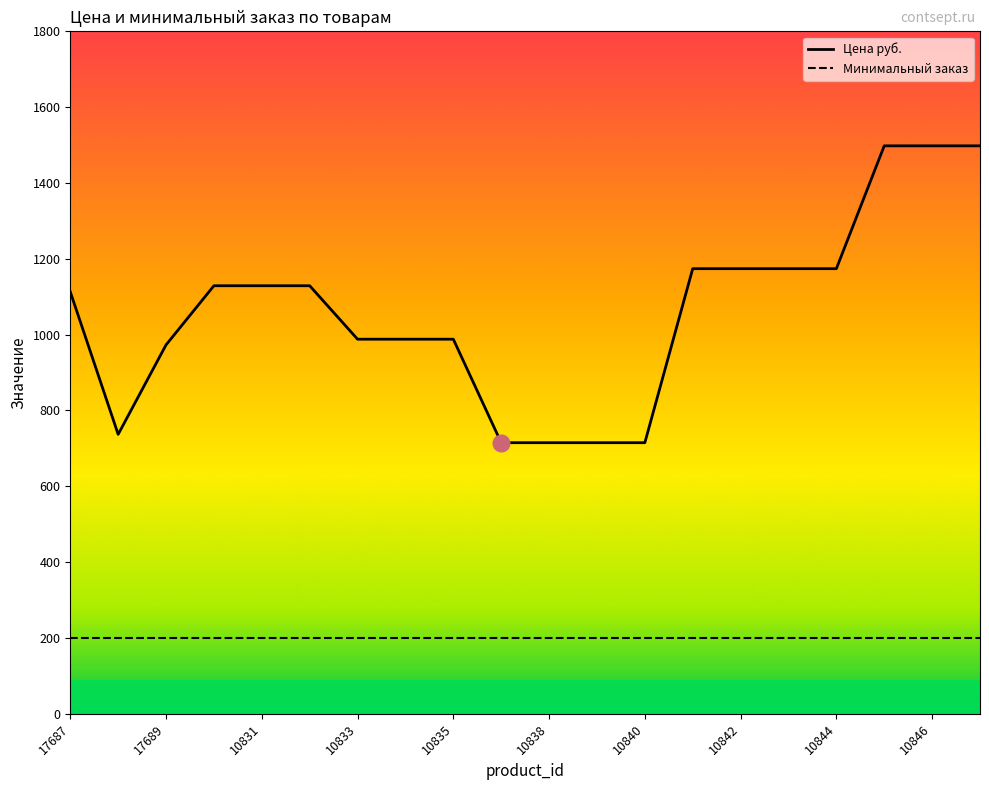

What position from the left is 10830?

4